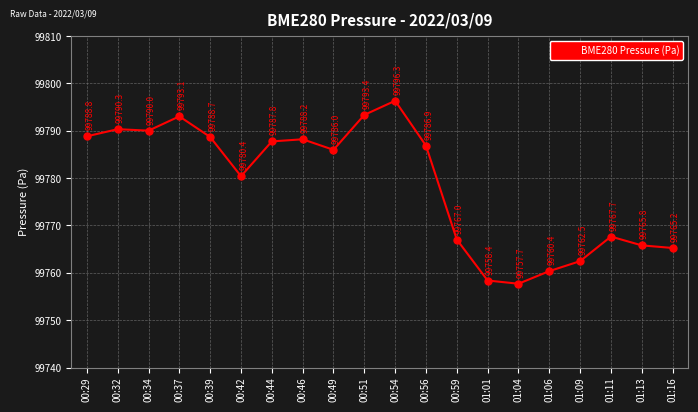

What position from the right is 01:11?

3